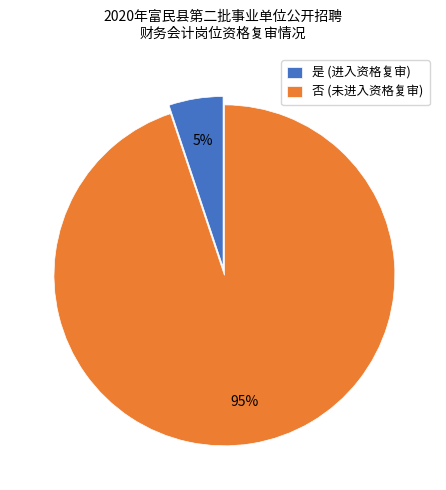

To the nearest percent, what is the difference between the largest and smallest slice percentages?

90%